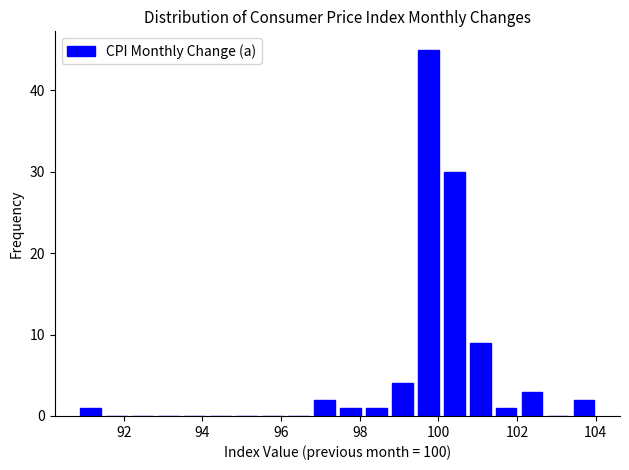

Around what value on the x-axis is the tallest bar? Give the approximate position of its centre, as read against the axis.

99.8